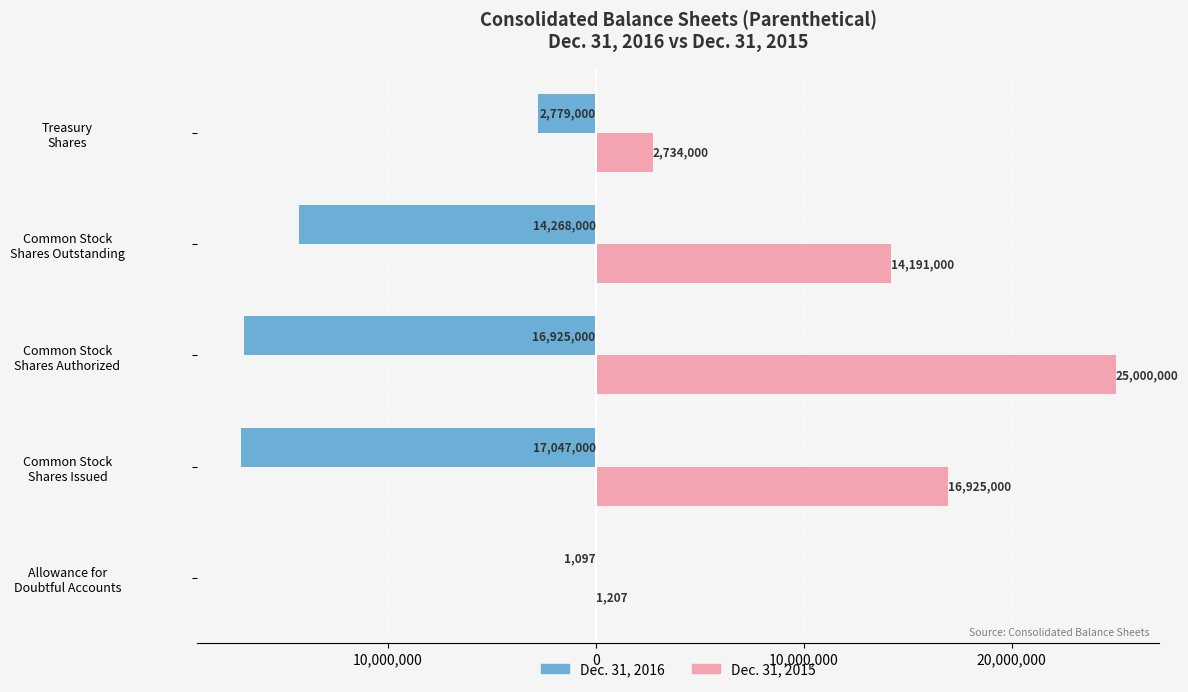

What is the smallest value displayed?

-17047000